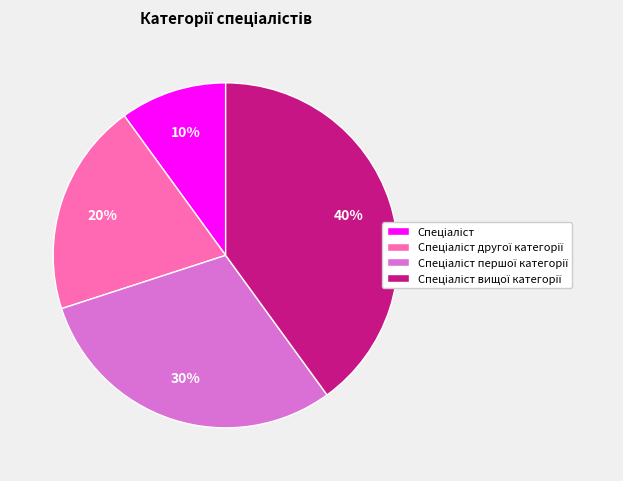

How many slices are in this pie chart?

4